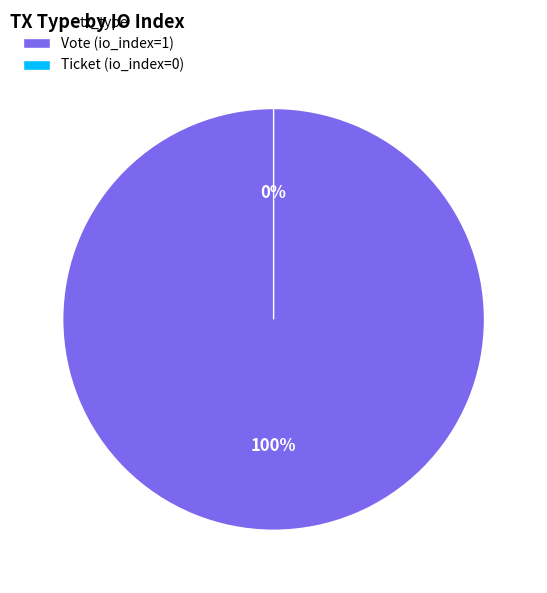

Which slice is the smallest?

Ticket